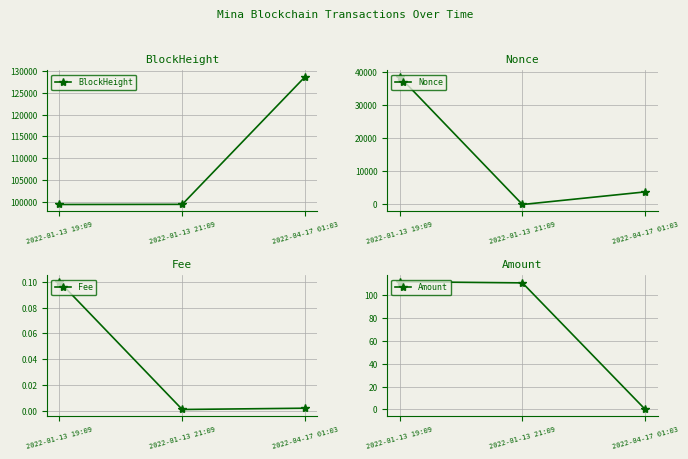

True or false: BlockHeight has a value of 50850.5 at 2022-01-13 19:09.

False